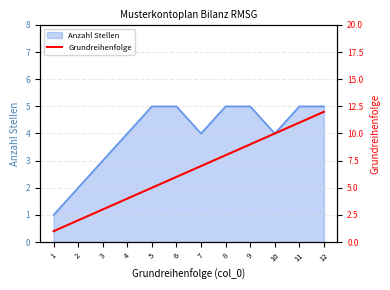

Does the chart have visible grid lines?

Yes